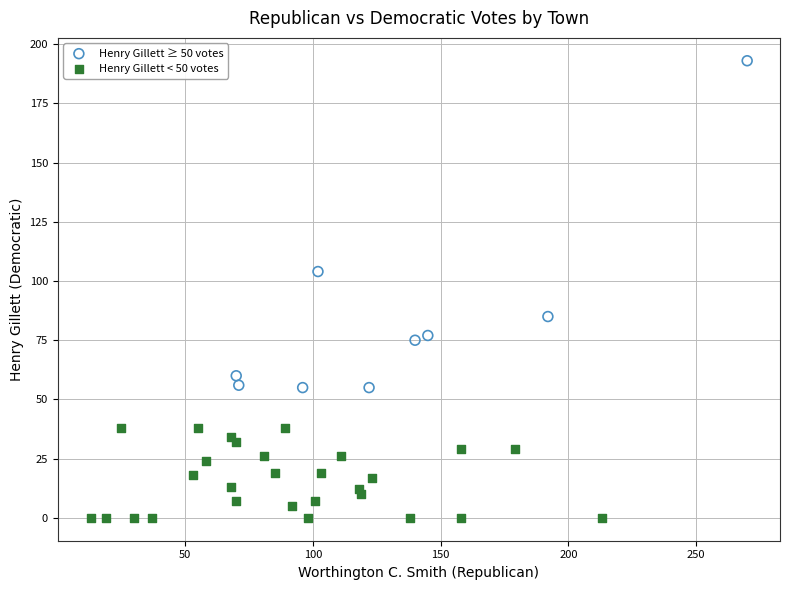

Which series reaches the maximum Y coordinate?

Henry Gillett ≥ 50 votes